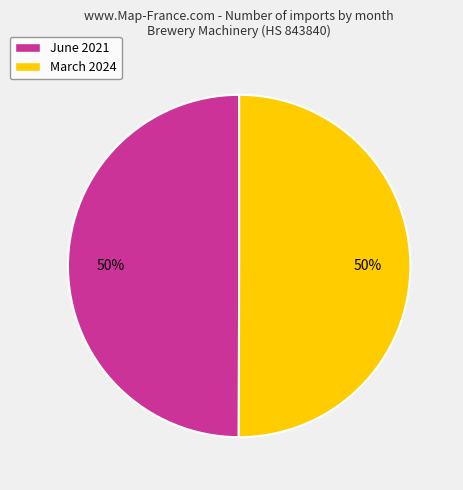

To the nearest percent, what percentage of the pie is June 2021?

50%